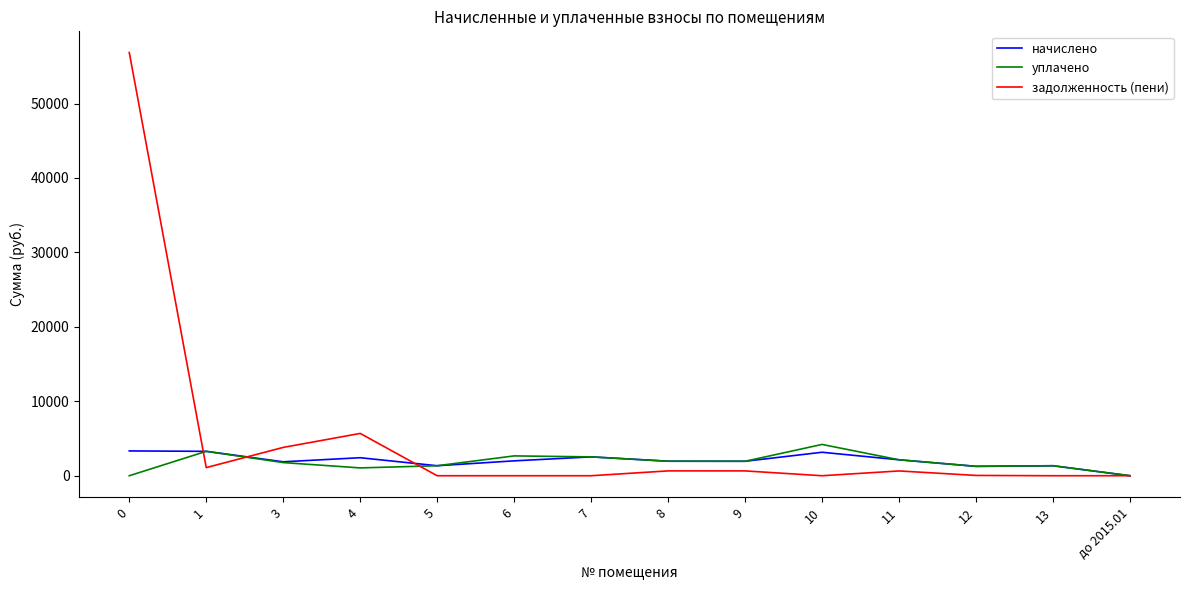

The value of уплачено at до 2015.01 is 0.0. True or false?

True